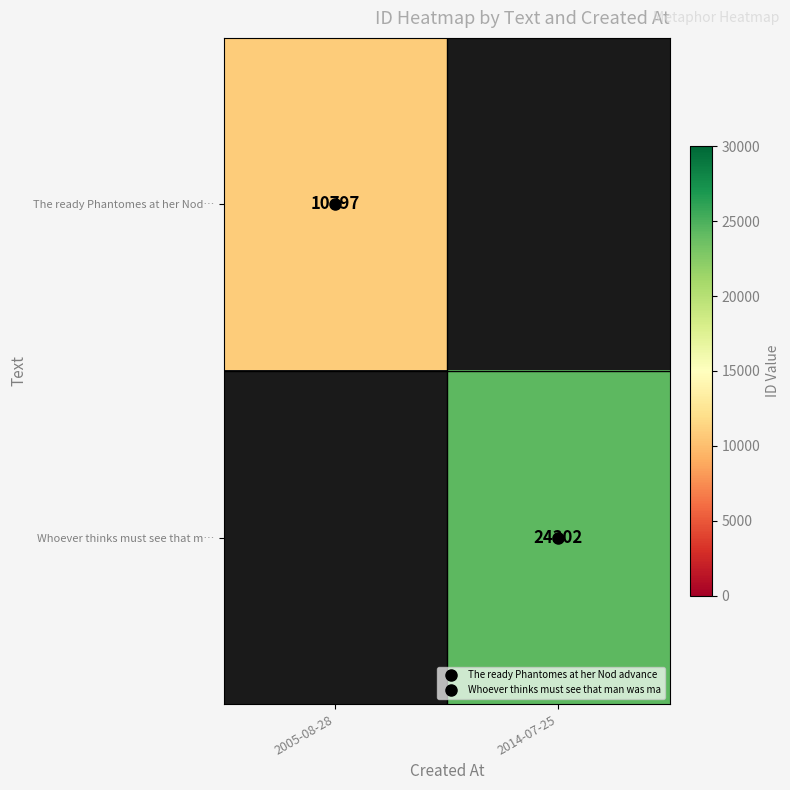

How many data points does each series have?

2